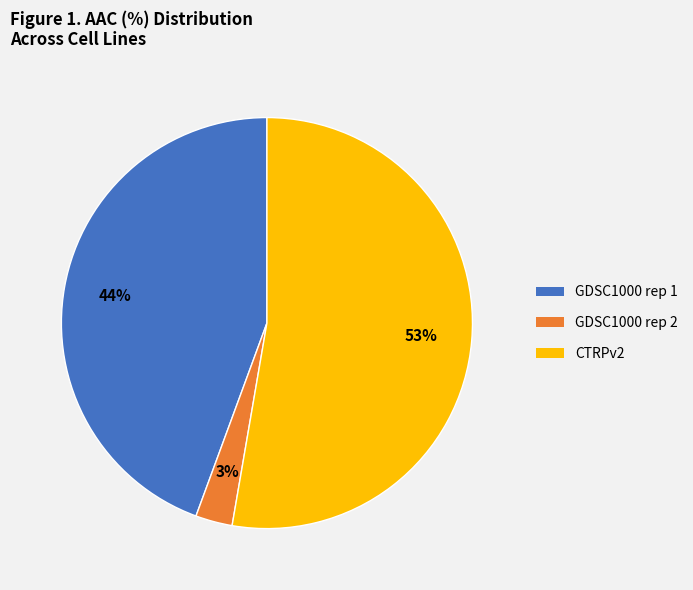

How many slices are in this pie chart?

3